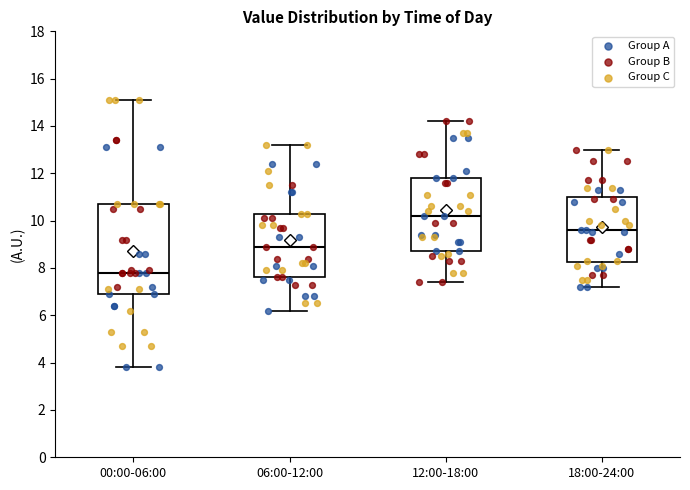

Reading left to right, transcribe this box plot: for each box, give where its median line is, the range the box spans, and where its two whiskers end, as read against the y-axis. The values are not printed on the chart, so give them approximately, as read against the axis.

00:00-06:00: median 7.8, box 7.0 to 10.8, whiskers 3.8 to 15.2
06:00-12:00: median 9.0, box 7.6 to 10.4, whiskers 6.2 to 13.2
12:00-18:00: median 10.2, box 8.8 to 11.8, whiskers 7.4 to 14.2
18:00-24:00: median 9.6, box 8.2 to 11.0, whiskers 7.2 to 13.0